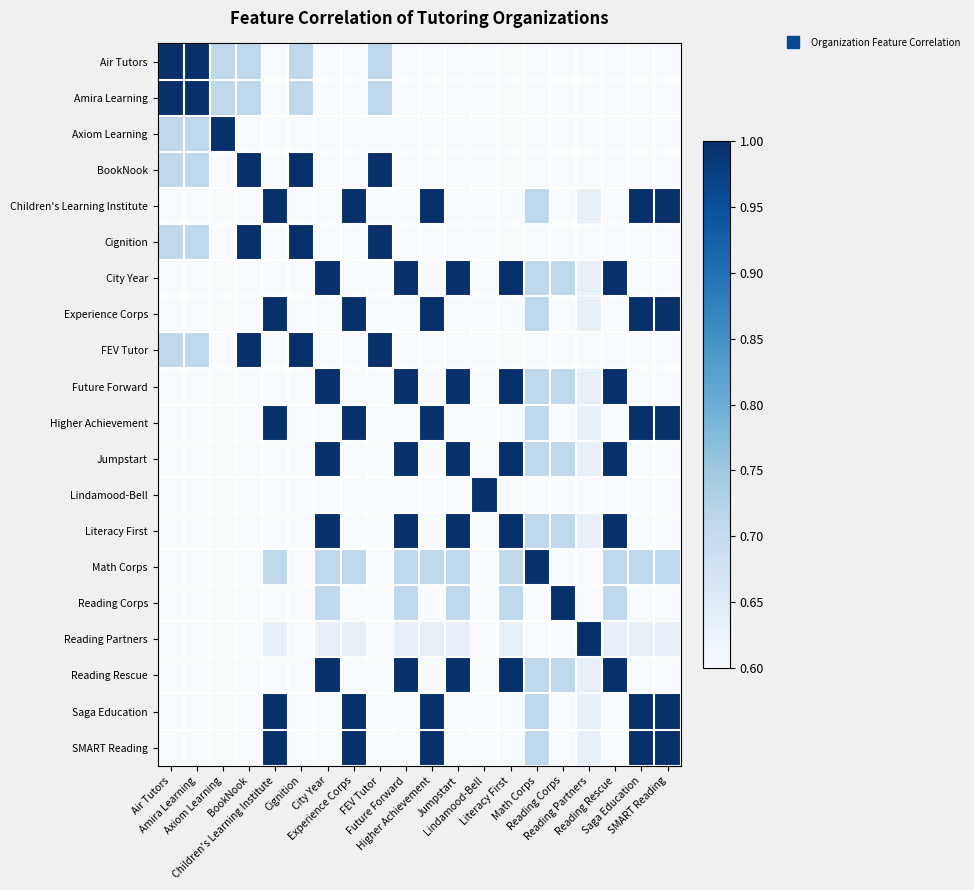

Rank the series by their maximum value, from highest to lowest.

Axiom Learning, BookNook, Children's Learning Institute, Cignition, City Year, Experience Corps, FEV Tutor, Future Forward, Higher Achievement, Jumpstart, Lindamood-Bell, Literacy First, Reading Partners, Reading Rescue, Saga Education, SMART Reading, Air Tutors, Amira Learning, Math Corps, Reading Corps